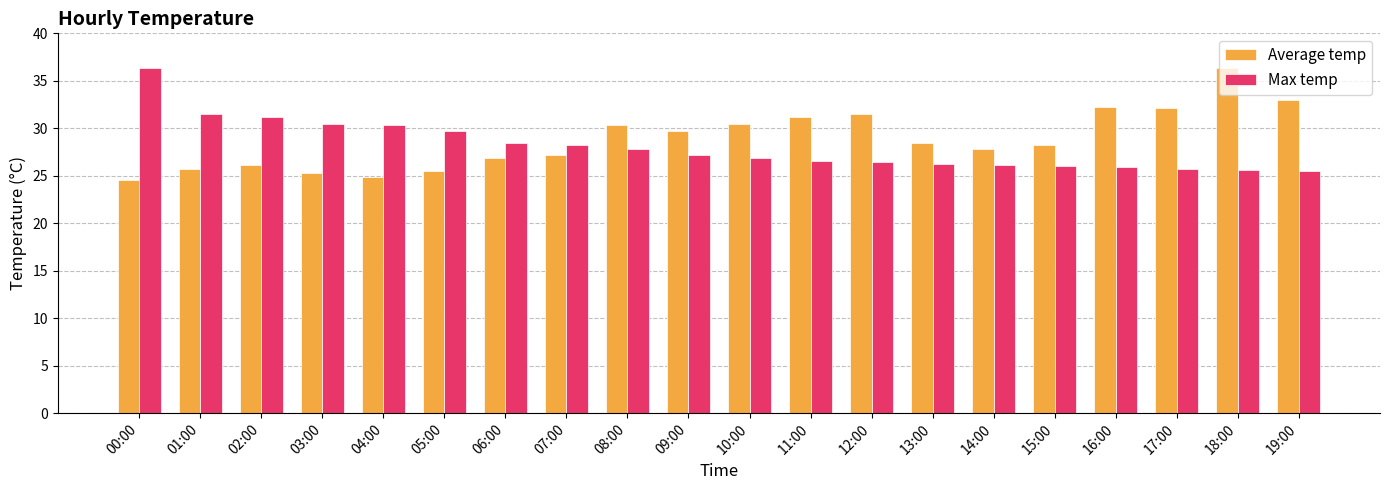

How many bars are there in each group?

2